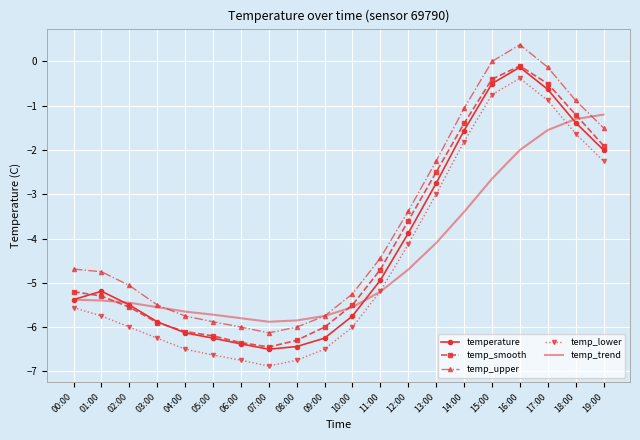

Which series changed the most between 13:00 and 17:00?

temp_trend